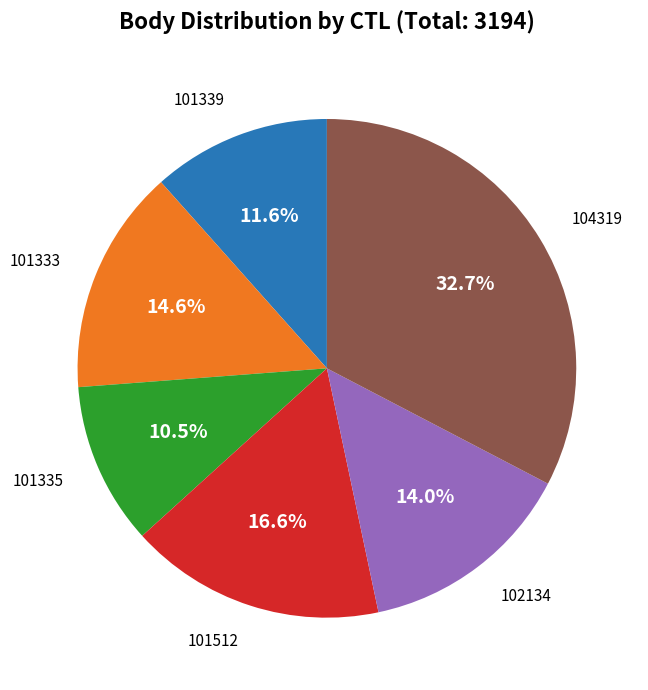

Is there any slice that represents more than half of the pie?

No